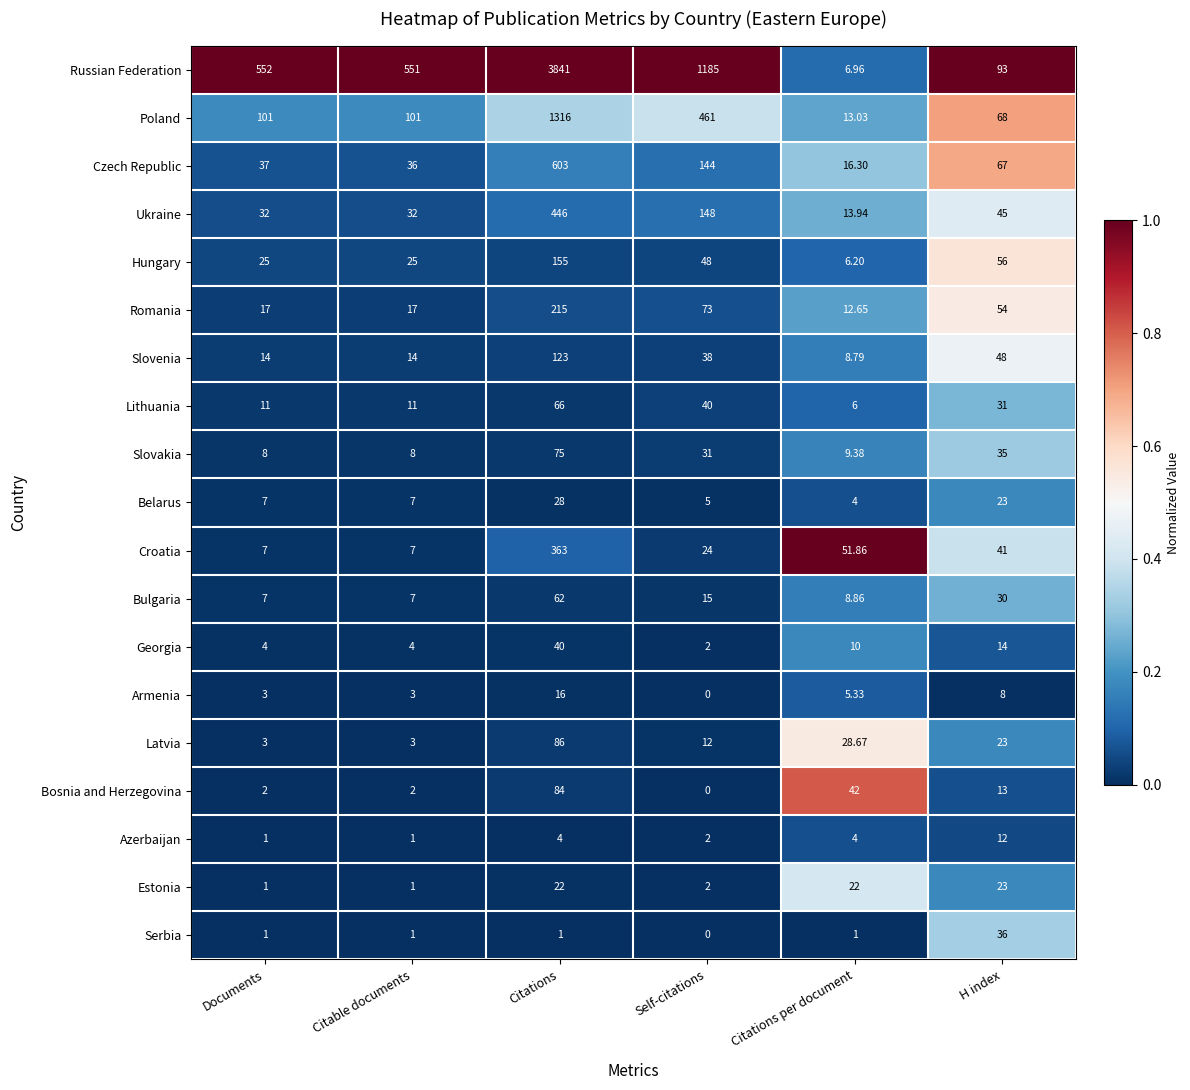

Which series has the largest total across all categories?

Russian Federation